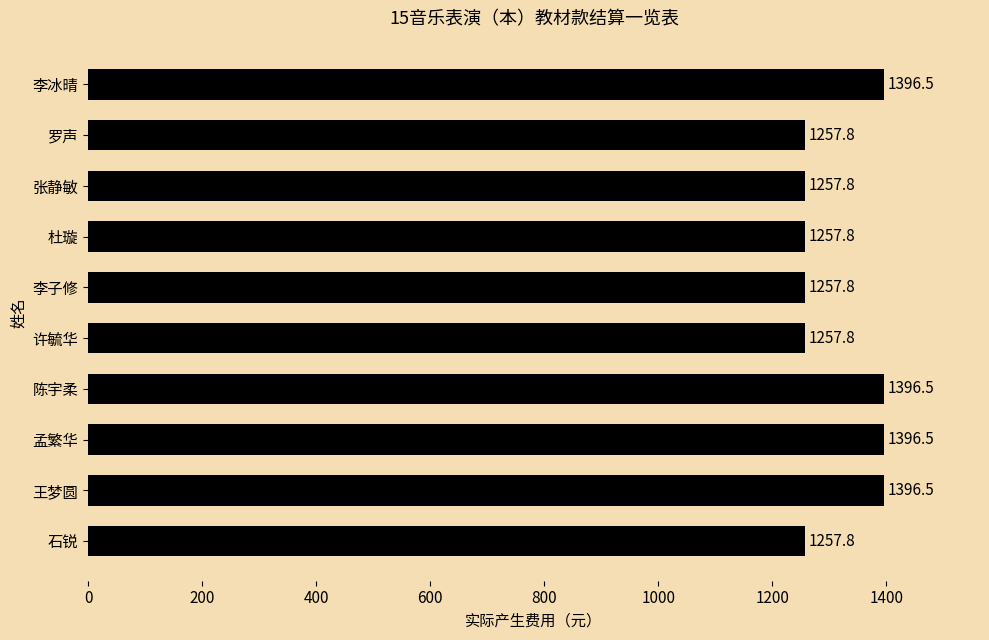

The chart shows a value of 1257.8 at 许毓华. True or false?

True